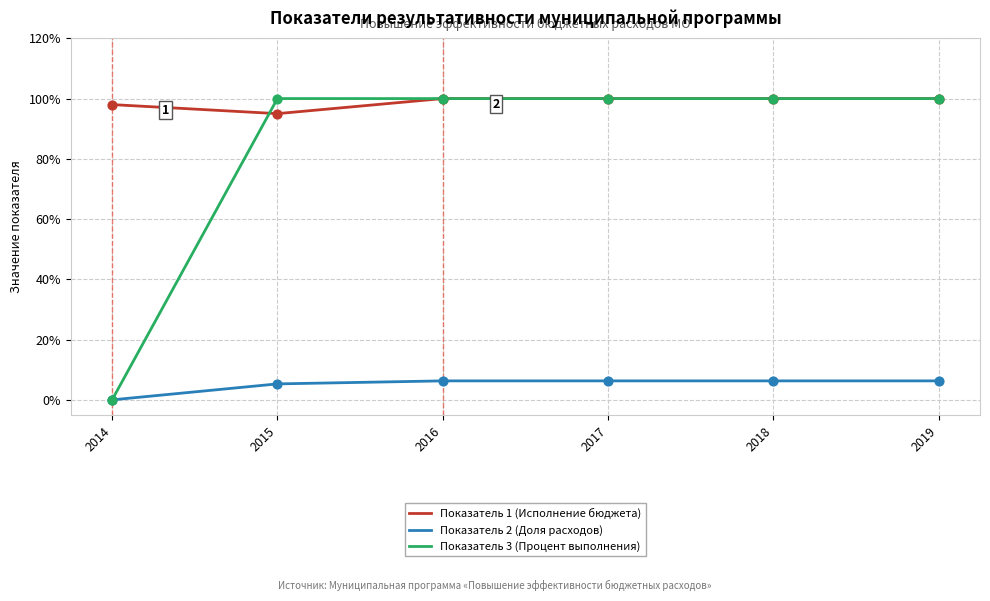

What is the spread (max minus min) of values at 2018?

93.7